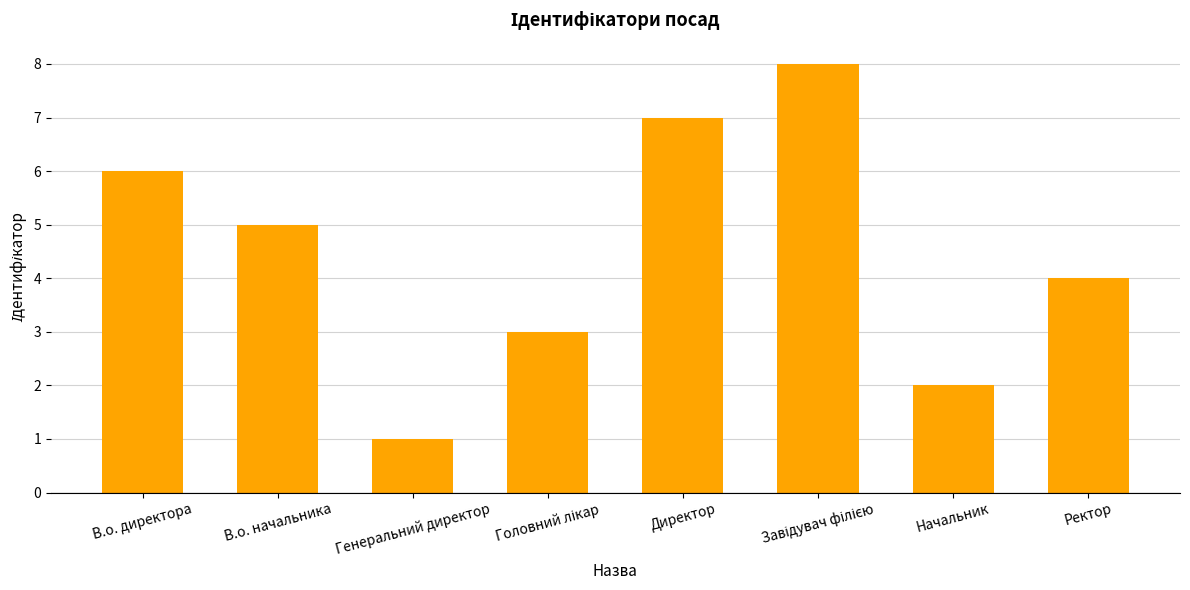

Is it true that the value at Начальник is 2?

True